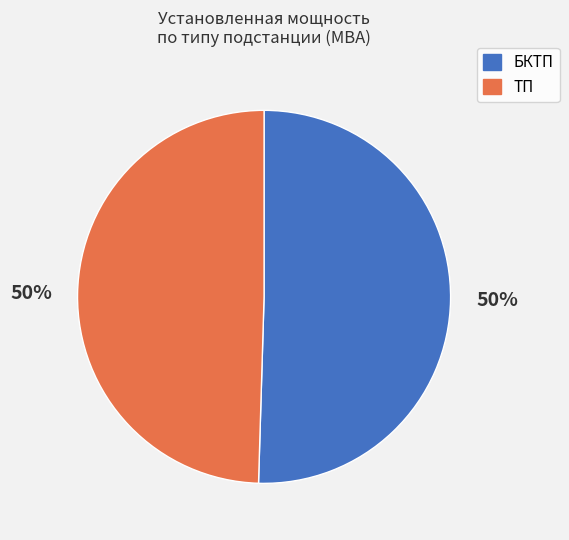

Do БКТП and ТП together represent more than half of the pie?

Yes